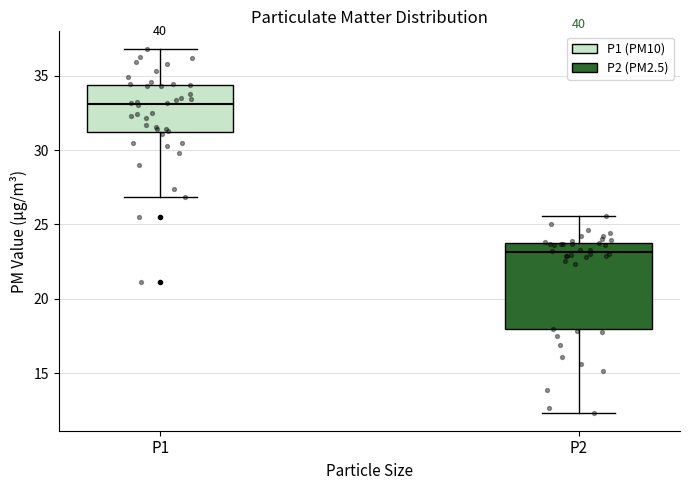

Which box's median line is the highest?

P1